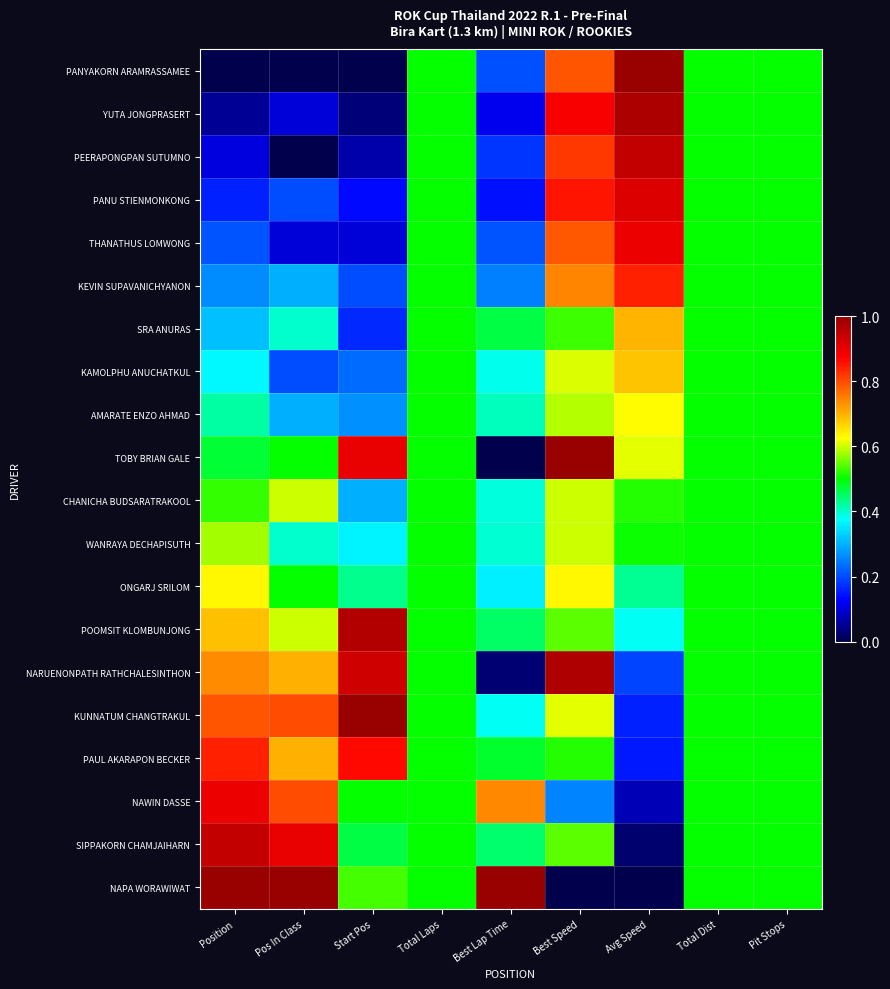

Reading left to right, list all the values displayed in this chart.

PANYAKORN ARAMRASSAMEE: Position=0.0	Pos In Class=0.0	Start Pos=0.0	Total Laps=0.5	Best Lap Time=0.2	Best Speed=0.8	Avg Speed=1.0	Total Dist=0.5	Pit Stops=0.5
YUTA JONGPRASERT: Position=0.1	Pos In Class=0.1	Start Pos=0.0	Total Laps=0.5	Best Lap Time=0.1	Best Speed=0.9	Avg Speed=1.0	Total Dist=0.5	Pit Stops=0.5
PEERAPONGPAN SUTUMNO: Position=0.1	Pos In Class=0.0	Start Pos=0.1	Total Laps=0.5	Best Lap Time=0.2	Best Speed=0.8	Avg Speed=0.9	Total Dist=0.5	Pit Stops=0.5
PANU STIENMONKONG: Position=0.2	Pos In Class=0.2	Start Pos=0.1	Total Laps=0.5	Best Lap Time=0.1	Best Speed=0.9	Avg Speed=0.9	Total Dist=0.5	Pit Stops=0.5
THANATHUS LOMWONG: Position=0.2	Pos In Class=0.1	Start Pos=0.1	Total Laps=0.5	Best Lap Time=0.2	Best Speed=0.8	Avg Speed=0.9	Total Dist=0.5	Pit Stops=0.5
KEVIN SUPAVANICHYANON: Position=0.3	Pos In Class=0.3	Start Pos=0.2	Total Laps=0.5	Best Lap Time=0.3	Best Speed=0.7	Avg Speed=0.8	Total Dist=0.5	Pit Stops=0.5
SRA ANURAS: Position=0.3	Pos In Class=0.4	Start Pos=0.2	Total Laps=0.5	Best Lap Time=0.5	Best Speed=0.5	Avg Speed=0.7	Total Dist=0.5	Pit Stops=0.5
KAMOLPHU ANUCHATKUL: Position=0.4	Pos In Class=0.2	Start Pos=0.2	Total Laps=0.5	Best Lap Time=0.4	Best Speed=0.6	Avg Speed=0.7	Total Dist=0.5	Pit Stops=0.5
AMARATE ENZO AHMAD: Position=0.4	Pos In Class=0.3	Start Pos=0.3	Total Laps=0.5	Best Lap Time=0.4	Best Speed=0.6	Avg Speed=0.6	Total Dist=0.5	Pit Stops=0.5
TOBY BRIAN GALE: Position=0.5	Pos In Class=0.5	Start Pos=0.9	Total Laps=0.5	Best Lap Time=0.0	Best Speed=1.0	Avg Speed=0.6	Total Dist=0.5	Pit Stops=0.5
CHANICHA BUDSARATRAKOOL: Position=0.5	Pos In Class=0.6	Start Pos=0.3	Total Laps=0.5	Best Lap Time=0.4	Best Speed=0.6	Avg Speed=0.5	Total Dist=0.5	Pit Stops=0.5
WANRAYA DECHAPISUTH: Position=0.6	Pos In Class=0.4	Start Pos=0.4	Total Laps=0.5	Best Lap Time=0.4	Best Speed=0.6	Avg Speed=0.5	Total Dist=0.5	Pit Stops=0.5
ONGARJ SRILOM: Position=0.6	Pos In Class=0.5	Start Pos=0.4	Total Laps=0.5	Best Lap Time=0.4	Best Speed=0.6	Avg Speed=0.4	Total Dist=0.5	Pit Stops=0.5
POOMSIT KLOMBUNJONG: Position=0.7	Pos In Class=0.6	Start Pos=1.0	Total Laps=0.5	Best Lap Time=0.5	Best Speed=0.5	Avg Speed=0.4	Total Dist=0.5	Pit Stops=0.5
NARUENONPATH RATHCHALESINTHON: Position=0.7	Pos In Class=0.7	Start Pos=0.9	Total Laps=0.5	Best Lap Time=0.0	Best Speed=1.0	Avg Speed=0.2	Total Dist=0.5	Pit Stops=0.5
KUNNATUM CHANGTRAKUL: Position=0.8	Pos In Class=0.8	Start Pos=1.0	Total Laps=0.5	Best Lap Time=0.4	Best Speed=0.6	Avg Speed=0.2	Total Dist=0.5	Pit Stops=0.5
PAUL AKARAPON BECKER: Position=0.8	Pos In Class=0.7	Start Pos=0.9	Total Laps=0.5	Best Lap Time=0.5	Best Speed=0.5	Avg Speed=0.1	Total Dist=0.5	Pit Stops=0.5
NAWIN DASSE: Position=0.9	Pos In Class=0.8	Start Pos=0.5	Total Laps=0.5	Best Lap Time=0.7	Best Speed=0.3	Avg Speed=0.1	Total Dist=0.5	Pit Stops=0.5
SIPPAKORN CHAMJAIHARN: Position=0.9	Pos In Class=0.9	Start Pos=0.5	Total Laps=0.5	Best Lap Time=0.4	Best Speed=0.5	Avg Speed=0.0	Total Dist=0.5	Pit Stops=0.5
NAPA WORAWIWAT: Position=1.0	Pos In Class=1.0	Start Pos=0.5	Total Laps=0.5	Best Lap Time=1.0	Best Speed=0.0	Avg Speed=0.0	Total Dist=0.5	Pit Stops=0.5